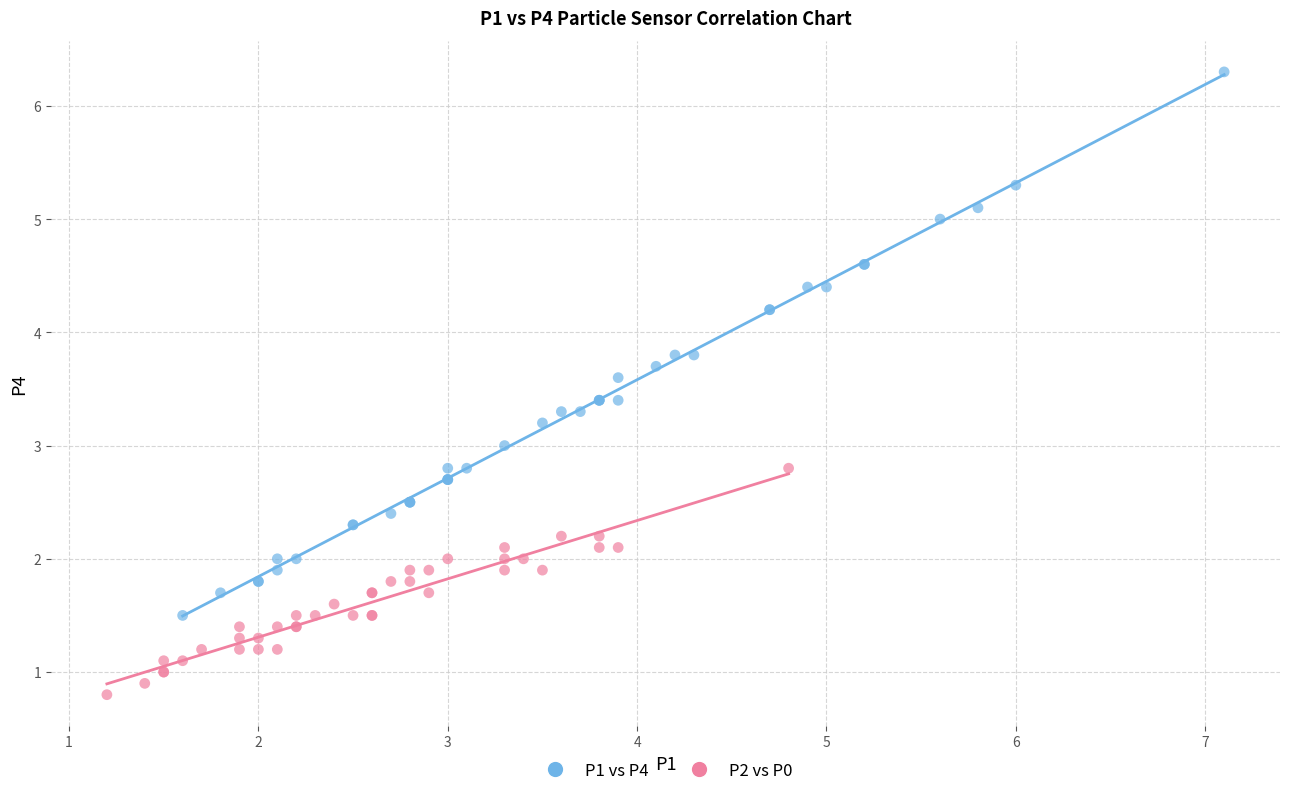

Which series reaches the minimum Y coordinate?

P2 vs P0